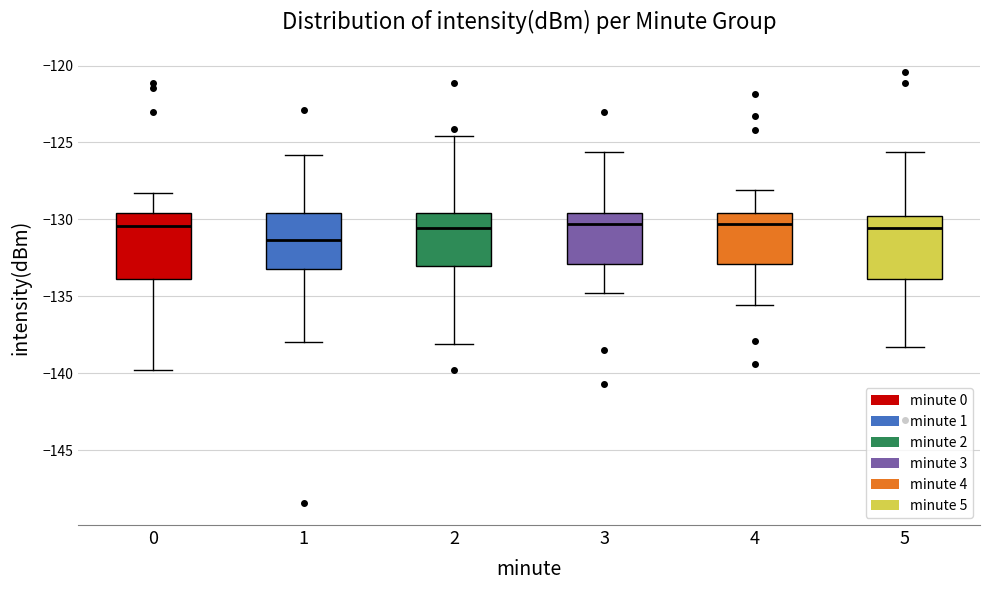

Reading left to right, read every box against the y-axis: the position of its median line, the range the box covers, and the ends of its whiskers. The values are not printed on the chart, so give them approximately, as read against the axis.

0: median -130.5, box -134.0 to -129.5, whiskers -140.0 to -128.5
1: median -131.5, box -133.0 to -129.5, whiskers -138.0 to -126.0
2: median -130.5, box -133.0 to -129.5, whiskers -138.0 to -124.5
3: median -130.5, box -133.0 to -129.5, whiskers -135.0 to -125.5
4: median -130.5, box -133.0 to -129.5, whiskers -135.5 to -128.0
5: median -130.5, box -134.0 to -130.0, whiskers -138.5 to -125.5